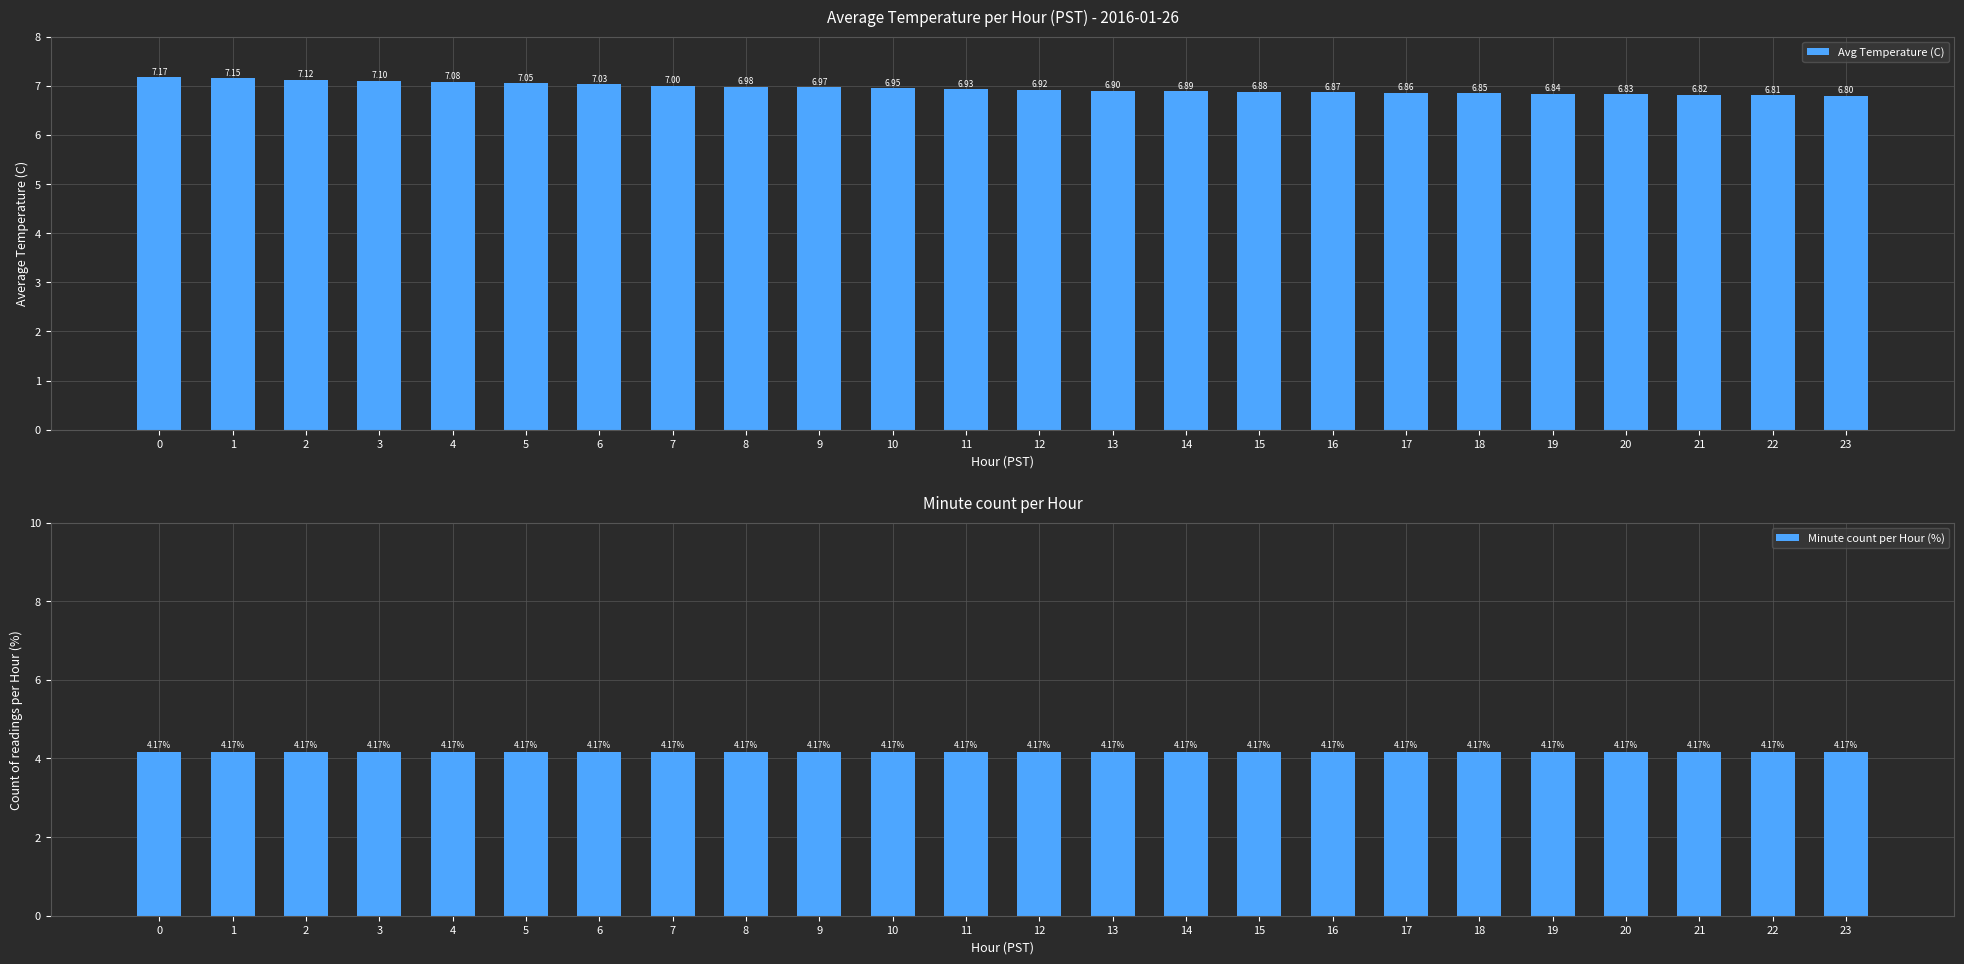

Which series has the largest range (max minus min)?

Avg Temperature (C)